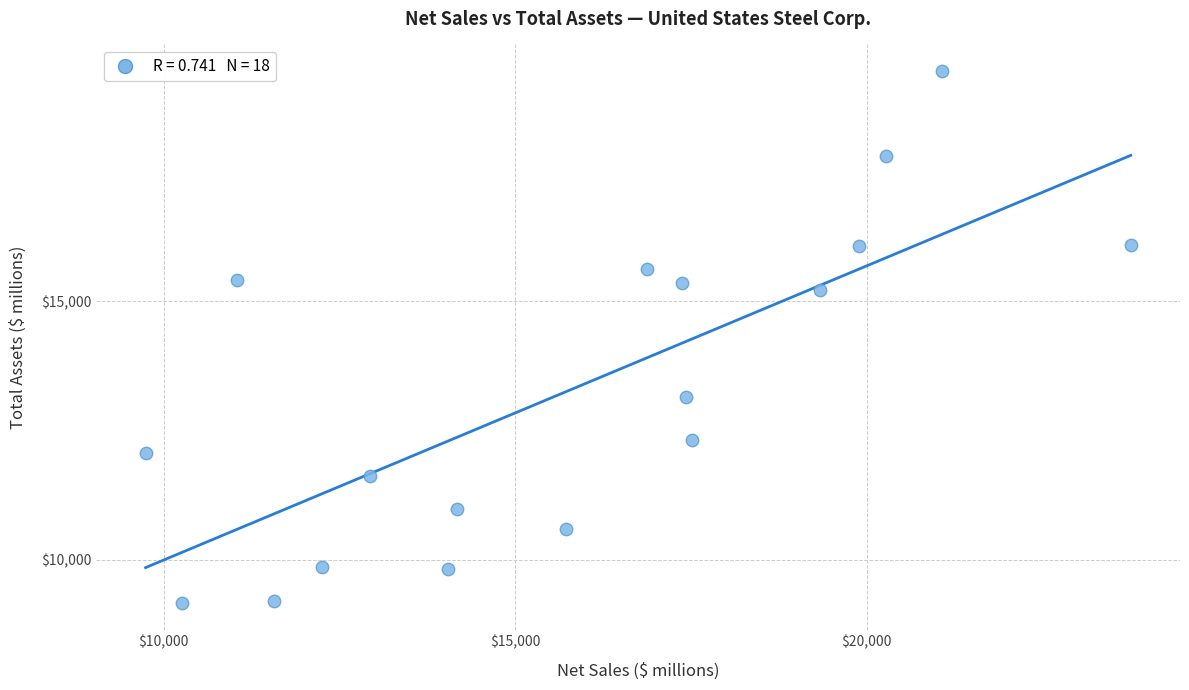

What Y value in the scatter plot is closest to 14309?

15217